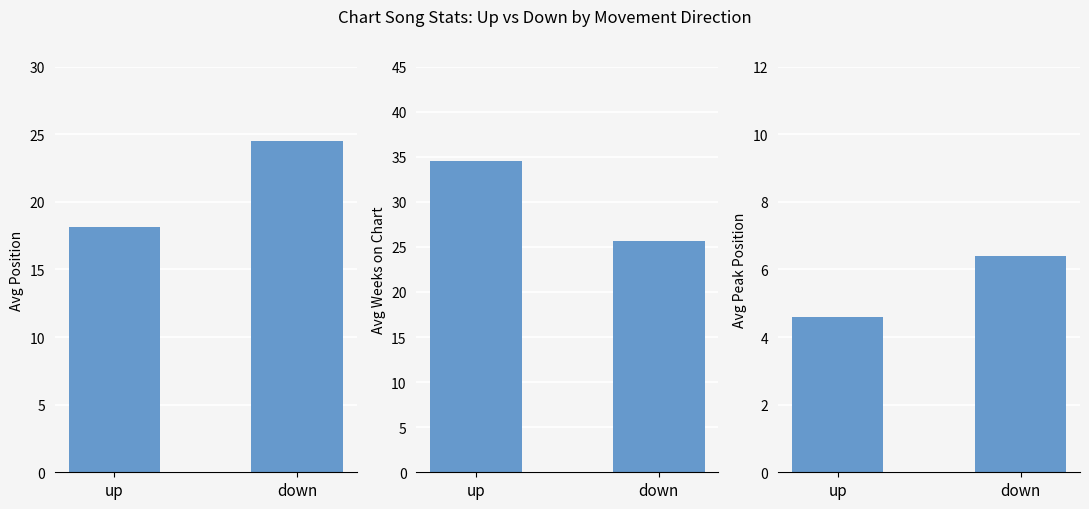

How many data points in Avg Weeks on Chart are less than 34?

1